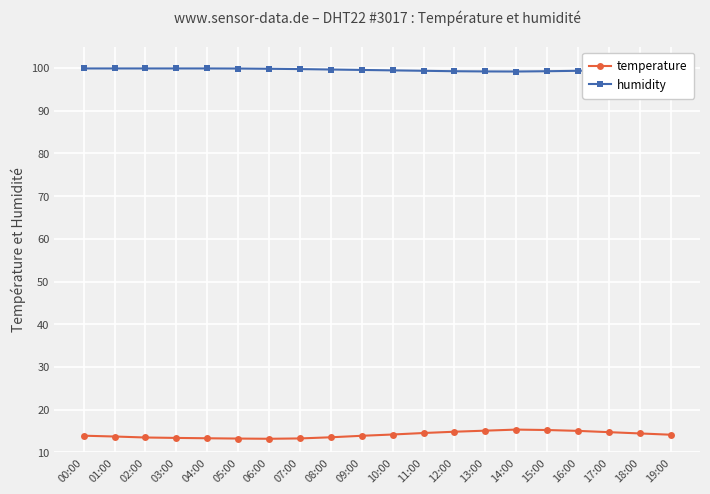

What position from the right is 09:00?

11